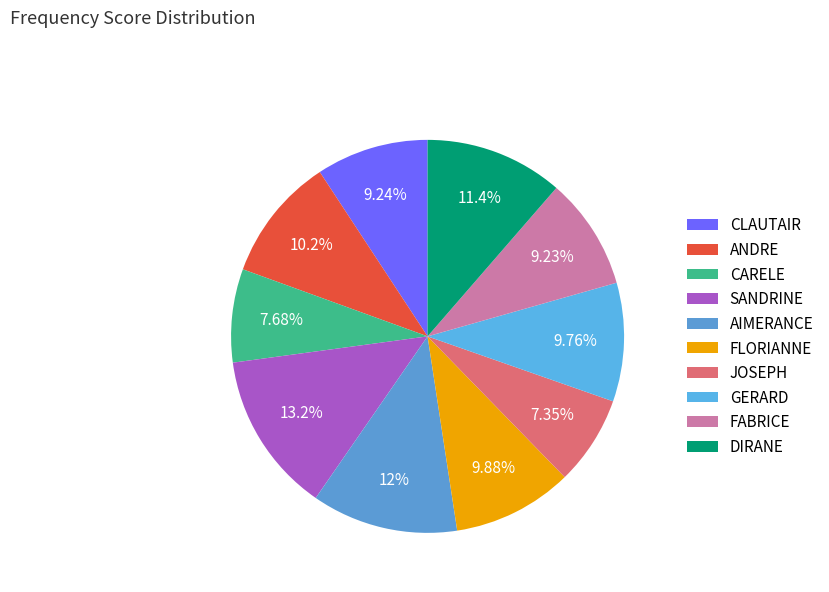

What is the total percentage of JOSEPH and DIRANE?

18.7%